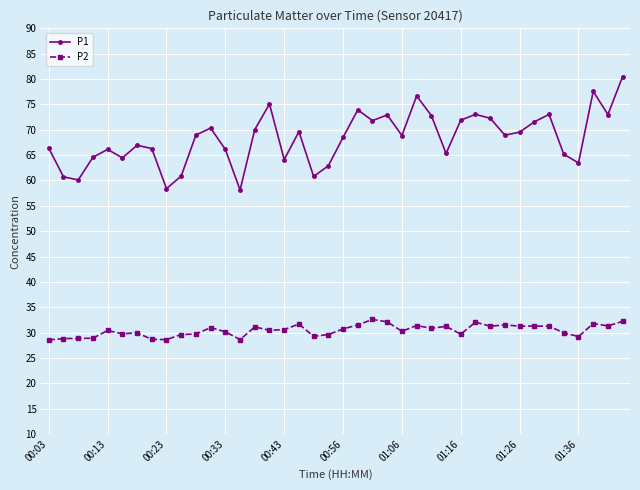

What is the minimum value for P2?

28.6